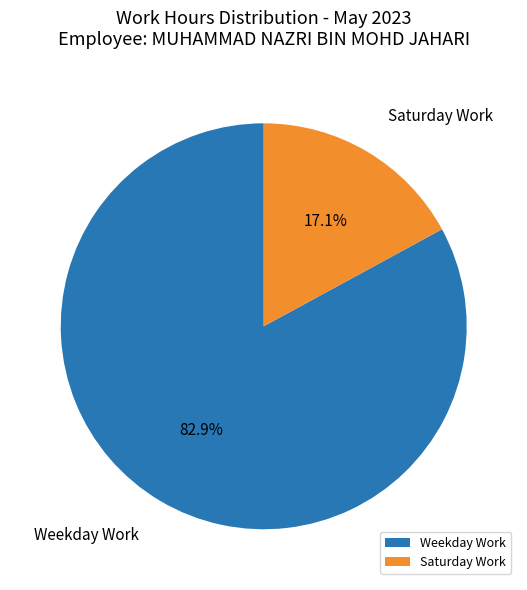

Which slice represents more than half of the pie?

Weekday Work